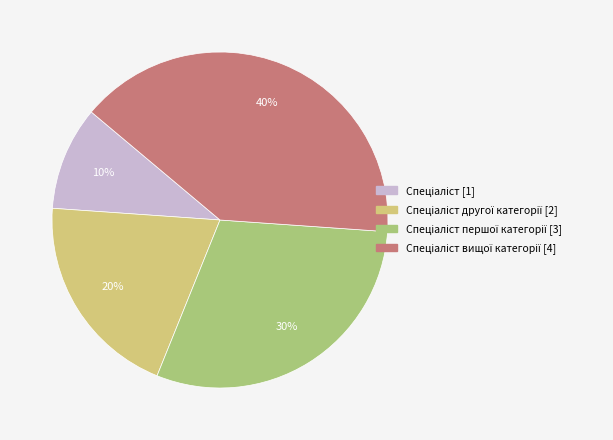

Does any single category account for the majority?

No